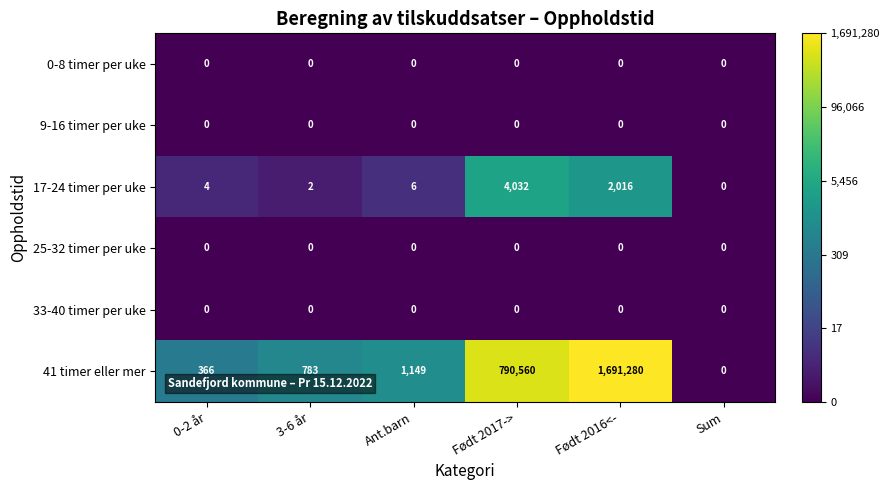

What is the spread (max minus min) of values at Ant.barn?

1149